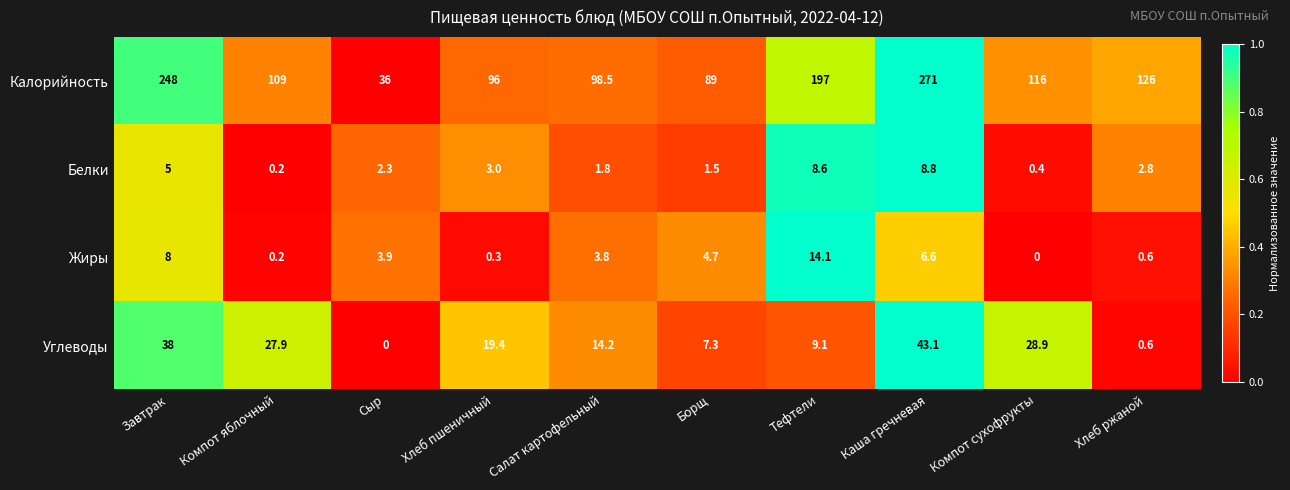

What is the total value across all series at Хлеб ржаной?

130.0